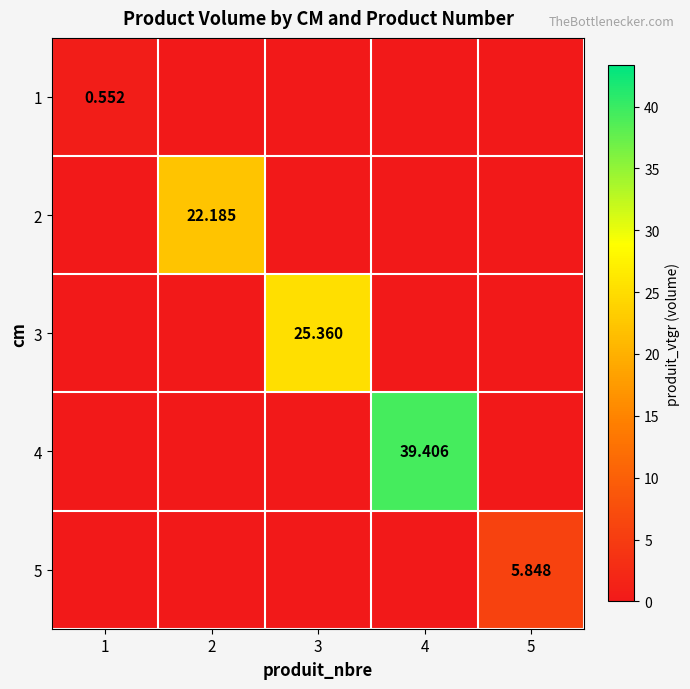

Which category has the lowest value in the 3 series?

1